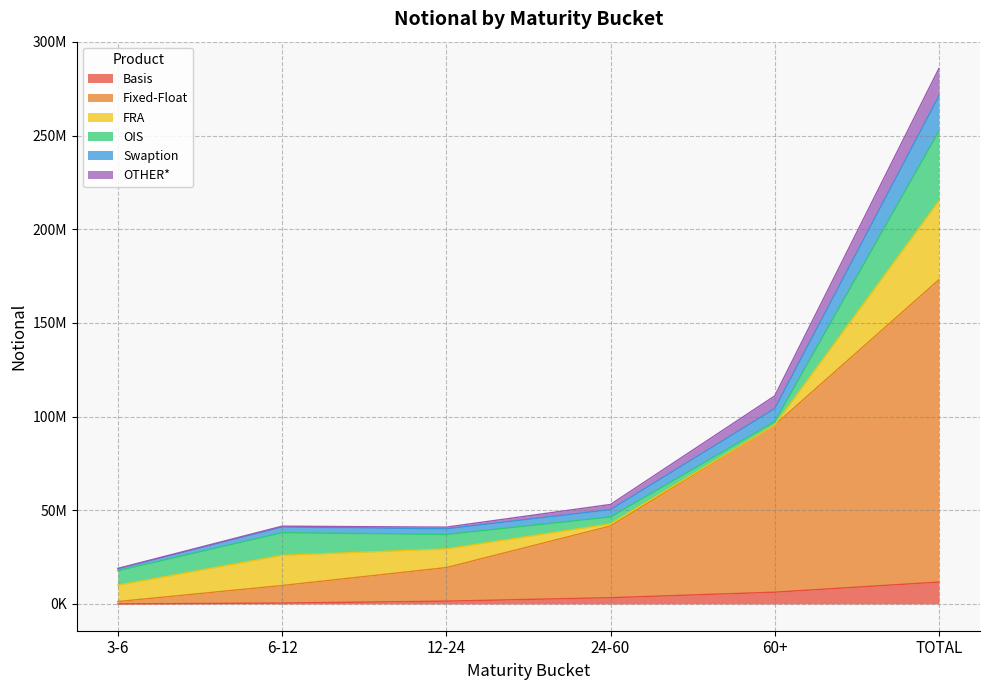

What is the value of the Fixed-Float point at the 4th from the left?

41593498